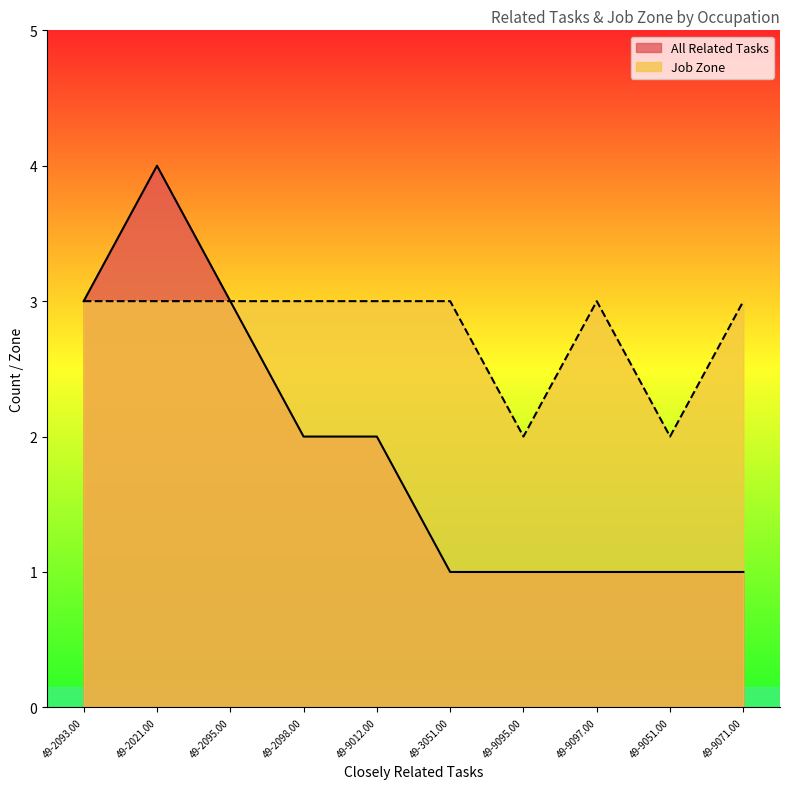

The All Related Tasks series shows 2 at 49-2098.00. True or false?

True